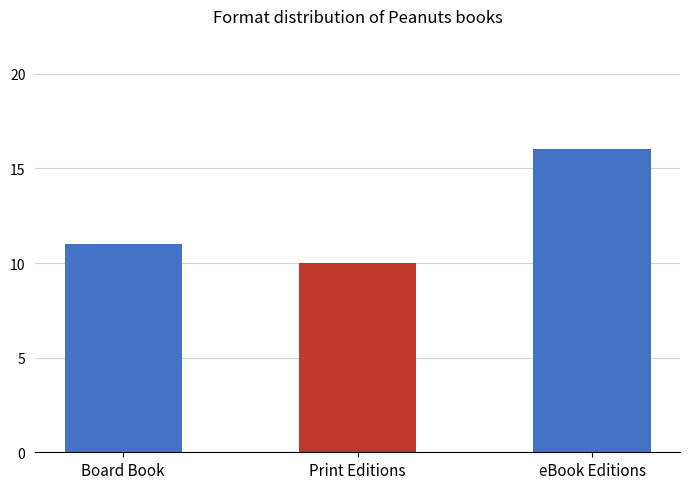

Reading left to right, what are all the values shown in this chart?

Board Book=11	Print Editions=10	eBook Editions=16